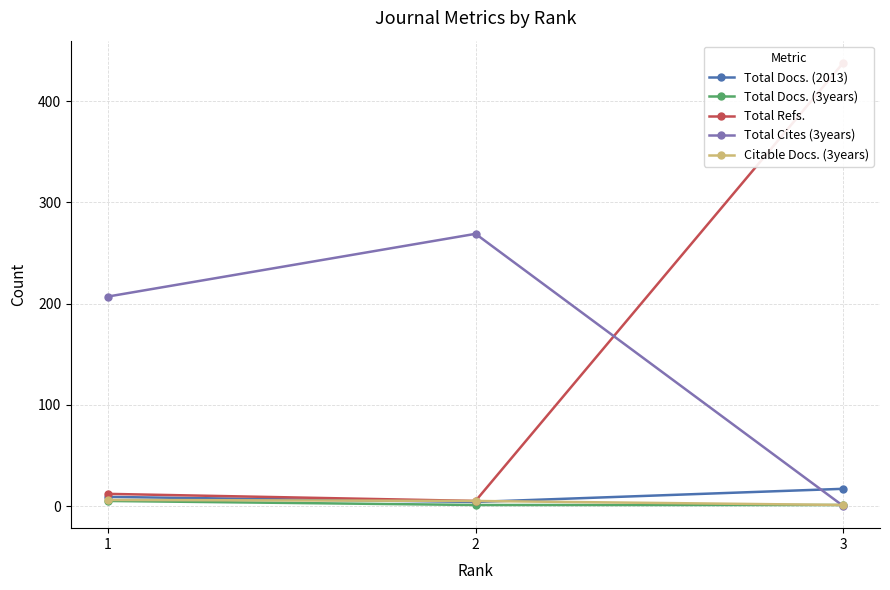

What is the value of the Total Docs. (2013) point at the 1st from the left?

9